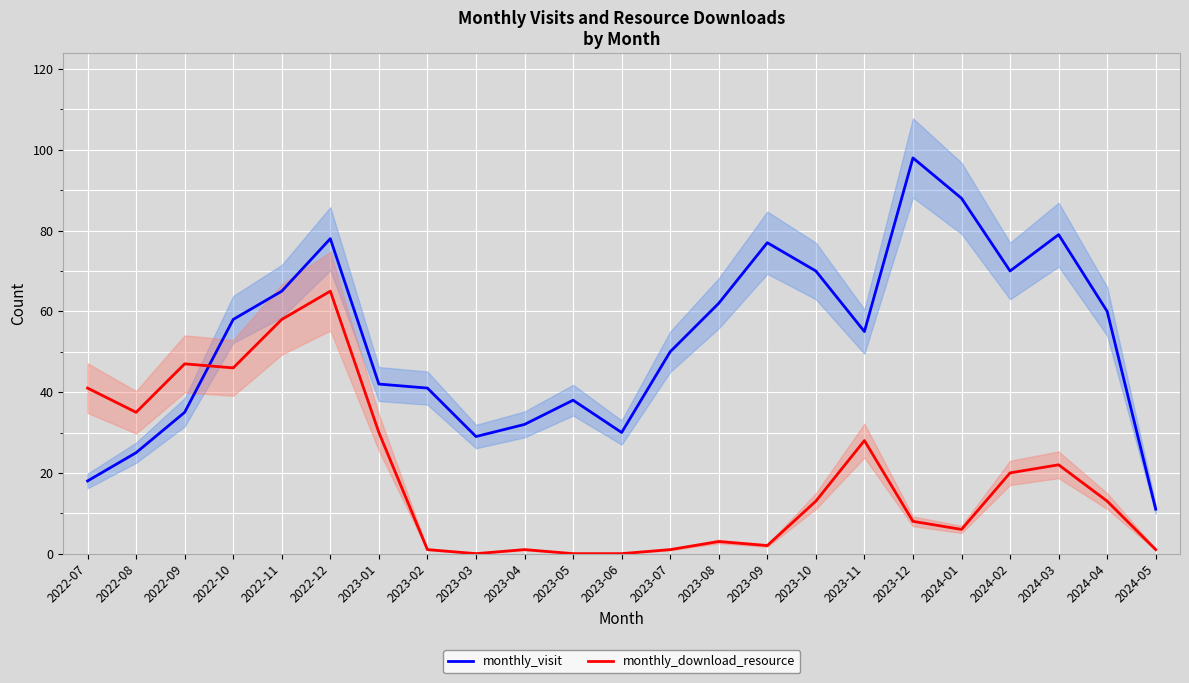

Count the number of categories in the chart.

23